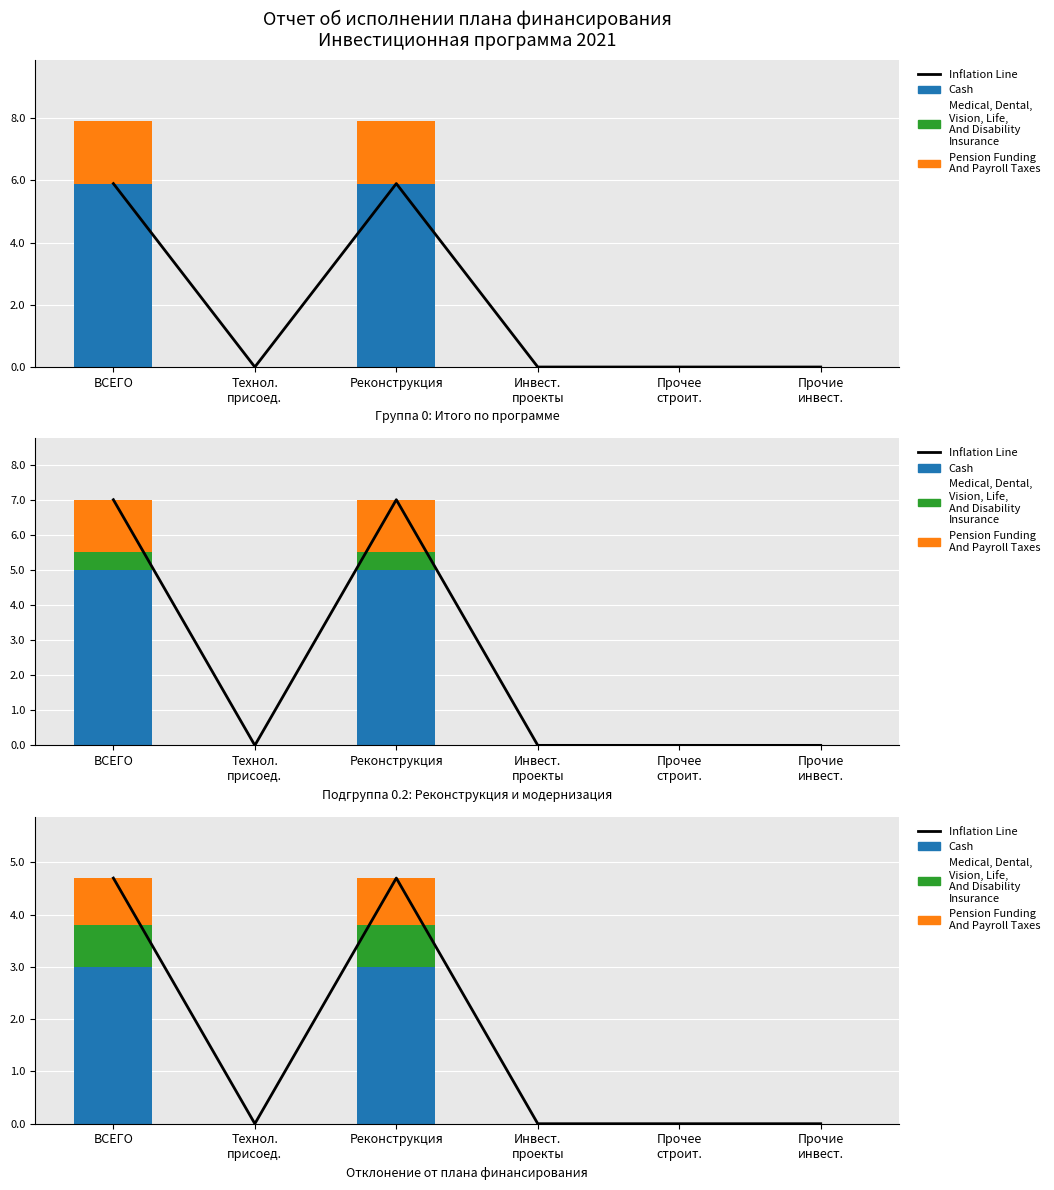

What is the difference between the maximum and minimum values in the Cash series?

3.0